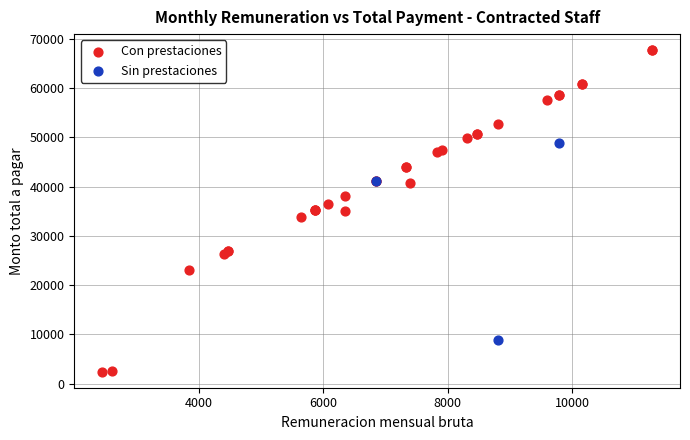

Which series contains the lowest Y value?

Con prestaciones